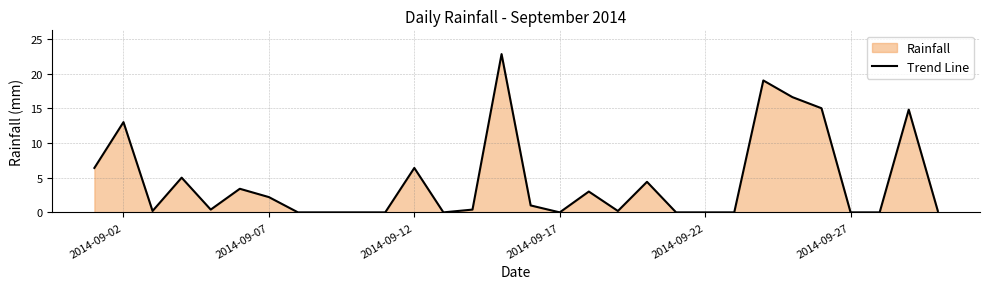

What is the difference between the maximum and minimum values?

22.8